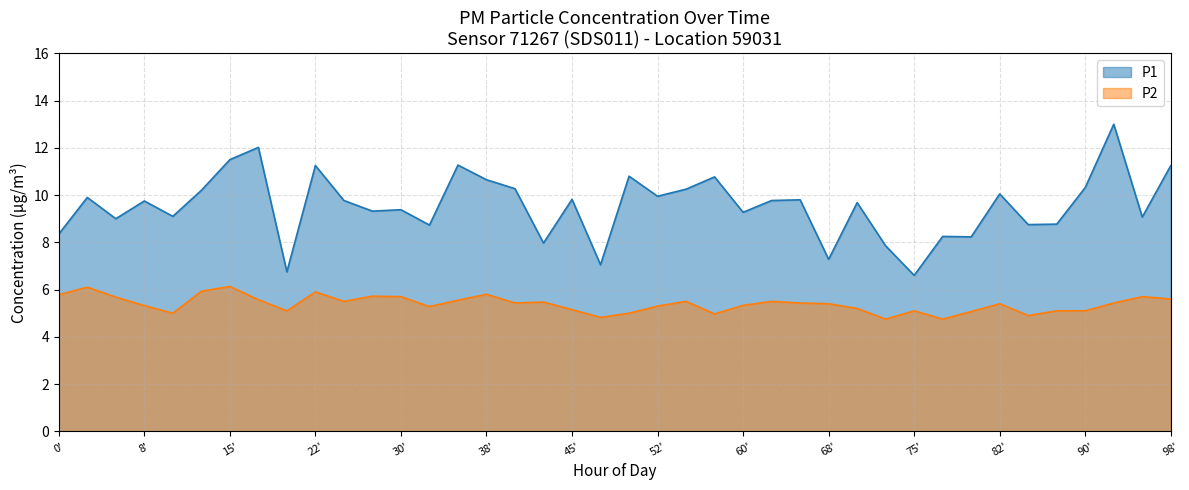

How many lines are shown in the chart?

2